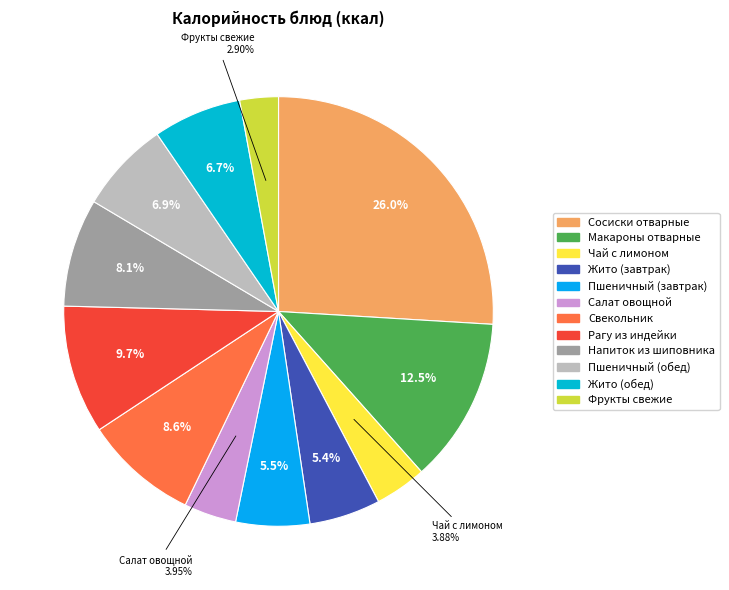

To the nearest percent, what is the difference between the largest and smallest slice percentages?

23%